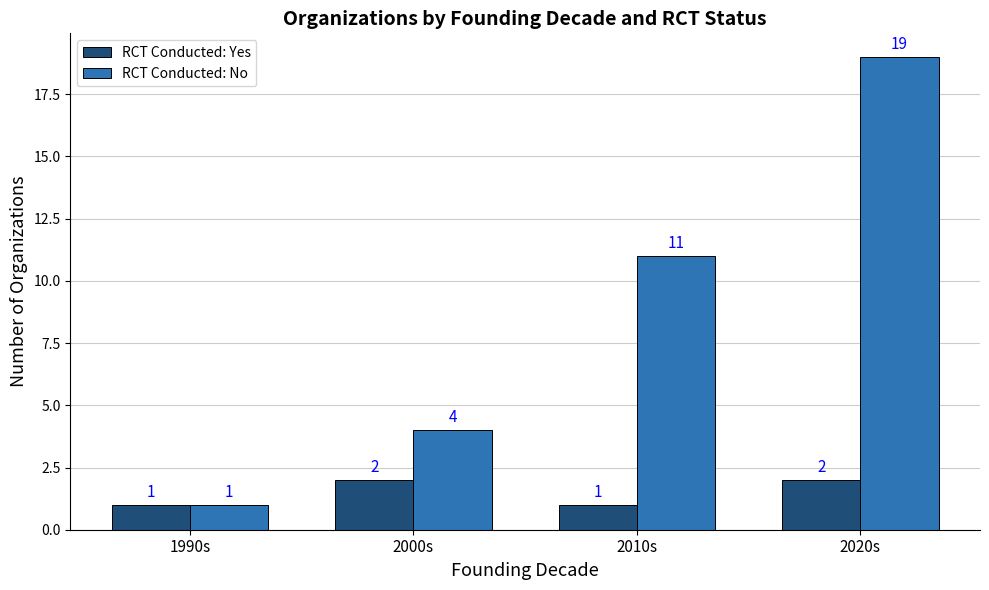

What is the sum of the RCT Conducted: Yes values at 2020s and 2000s?

4